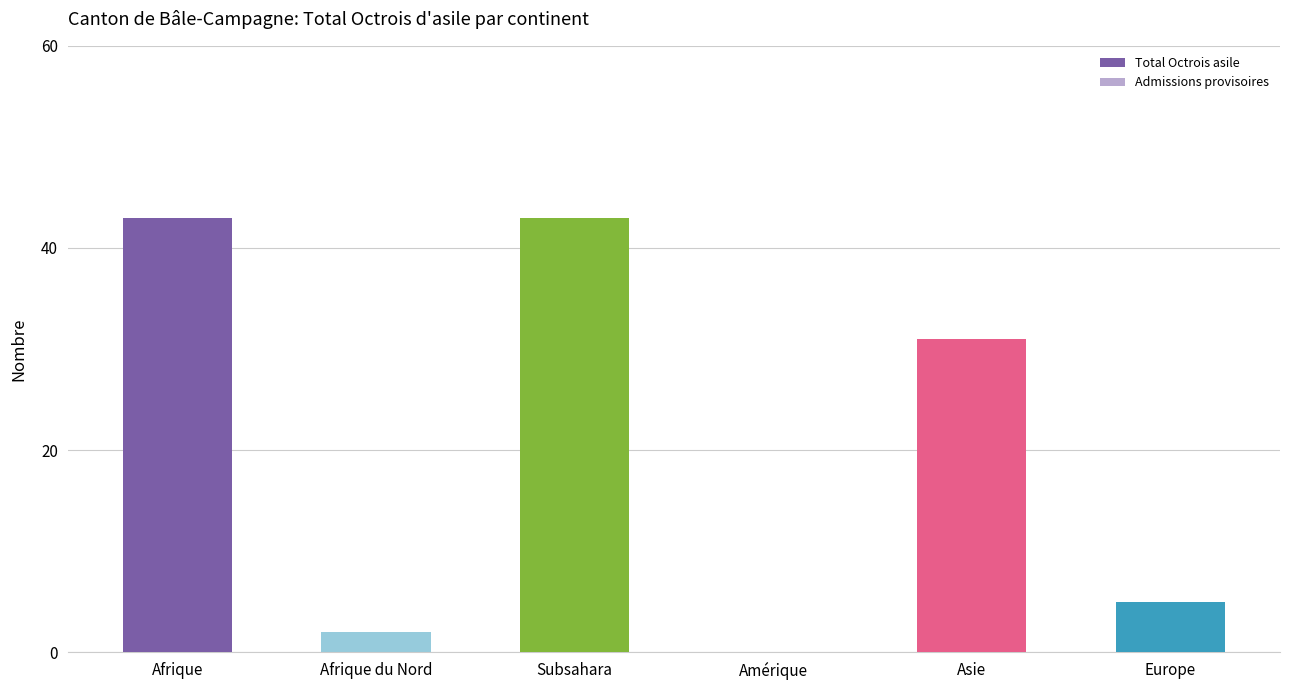

What is the label of the 3rd bar from the left?

Subsahara